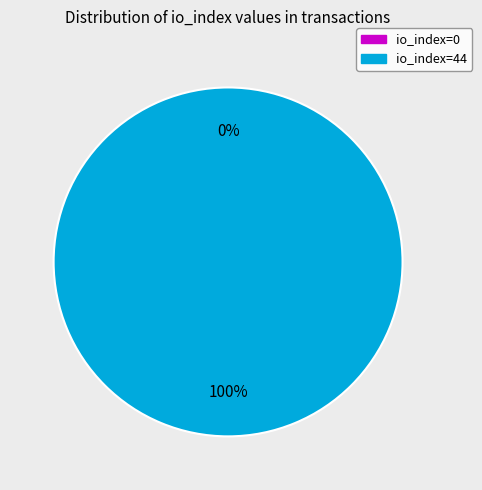

Does io_index=0 represent more than half of the total?

No